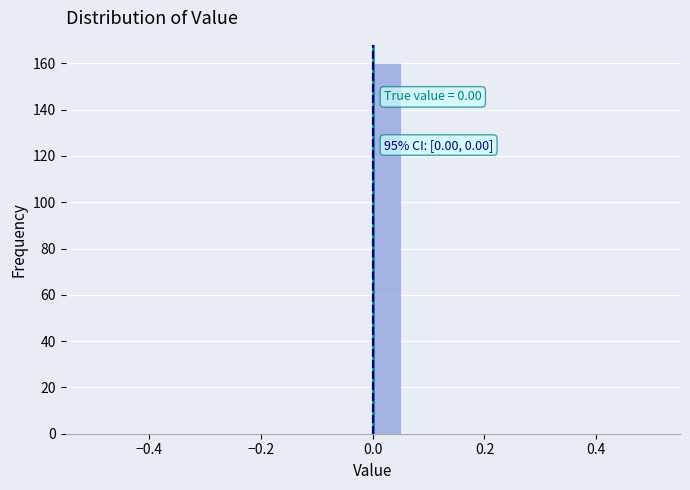

Around what value on the x-axis is the tallest bar? Give the approximate position of its centre, as read against the axis.

0.02